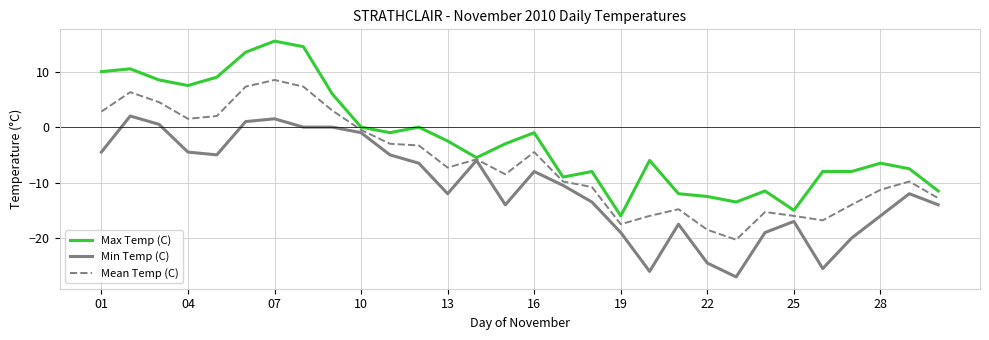

List the series in order of their peak value, highest first.

Max Temp (C), Mean Temp (C), Min Temp (C)